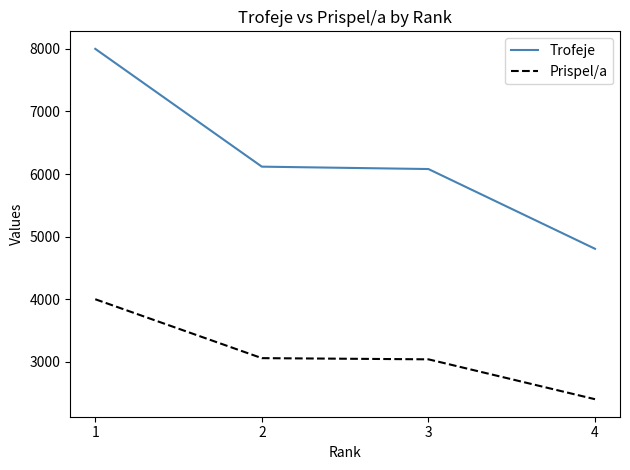

Which series has the widest spread of values?

Trofeje